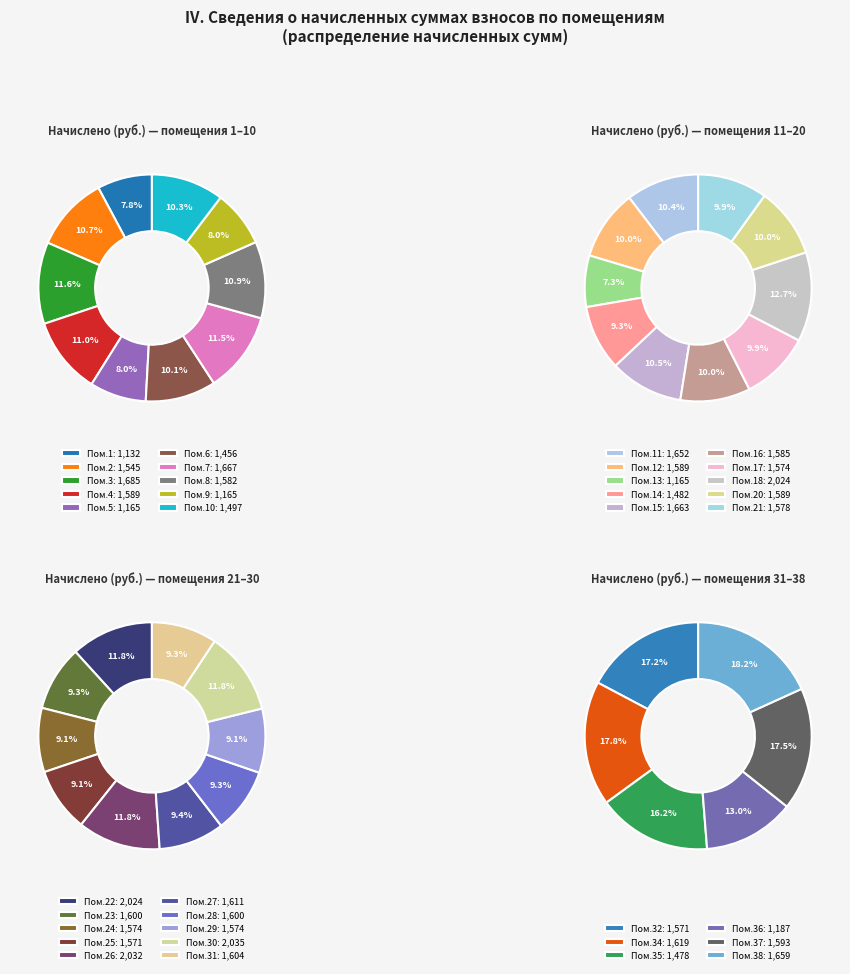

True or false: 3 accounts for 12% of the total.

False